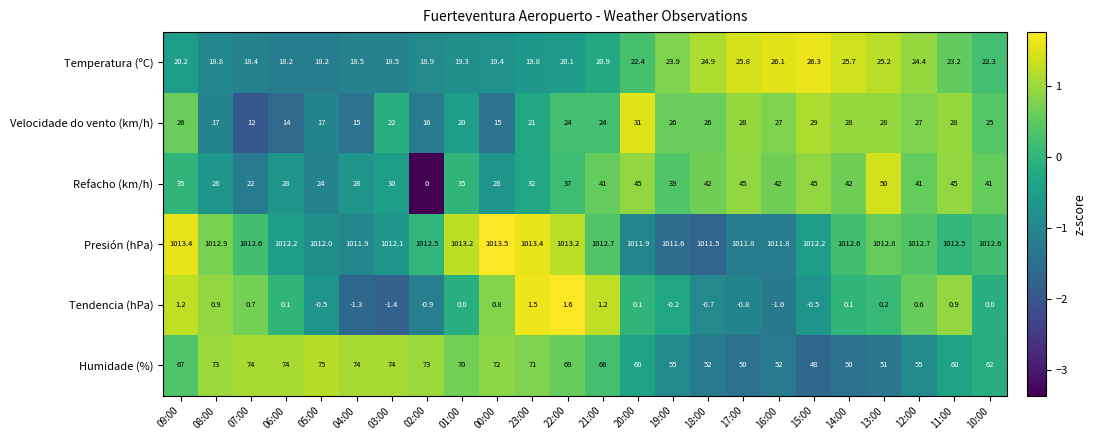

Count the number of categories in the chart.

24